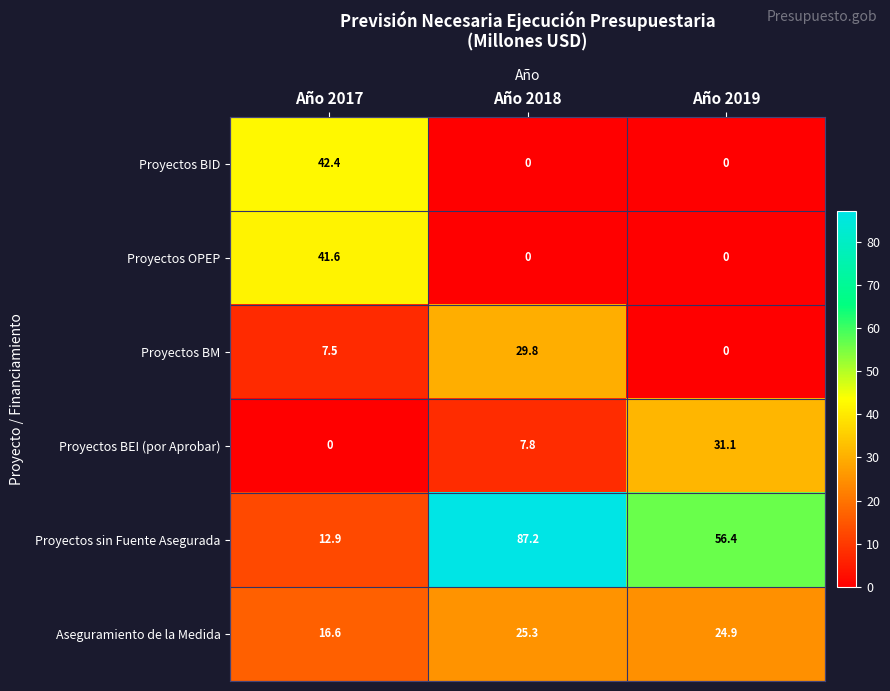

How many series are shown in this chart?

6